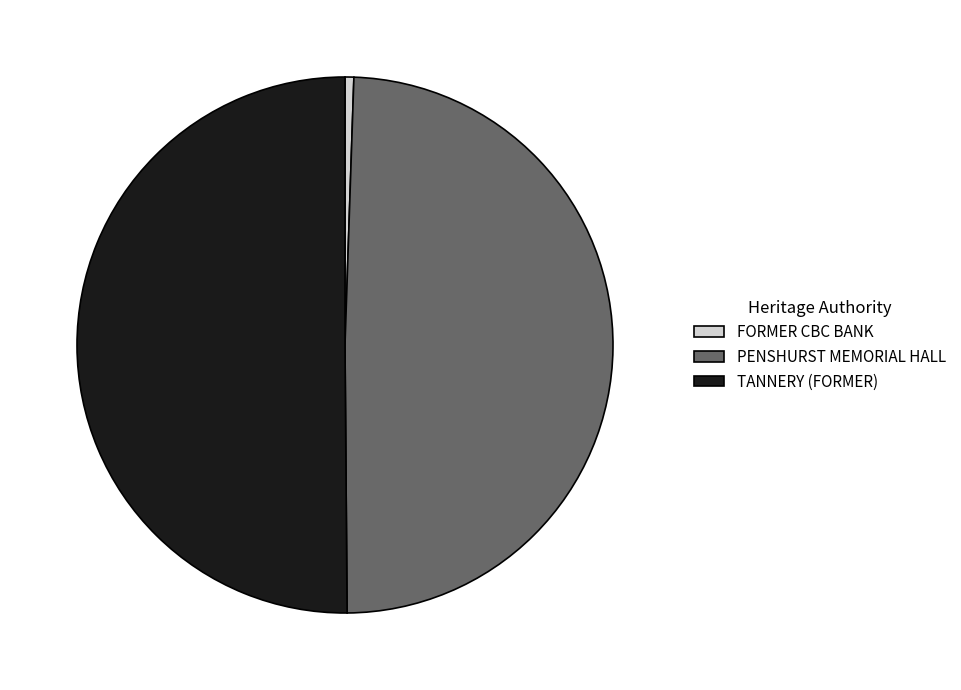

How many segments does this pie chart have?

3